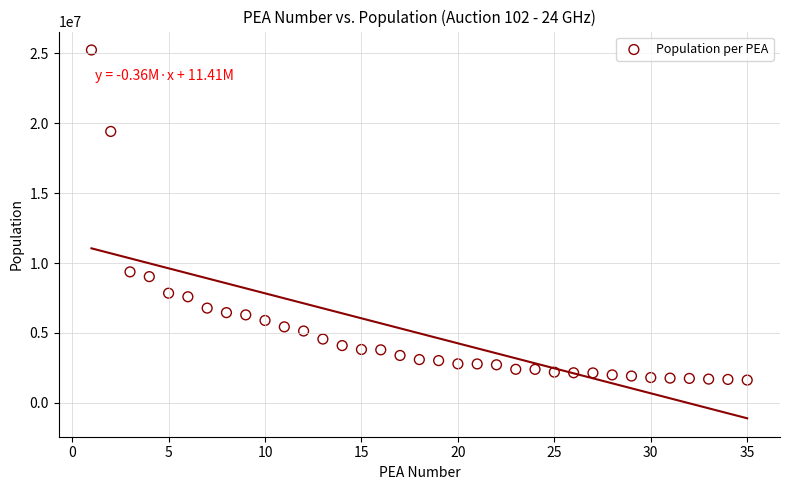

What Y value in the scatter plot is closest to 13432935?

9366713